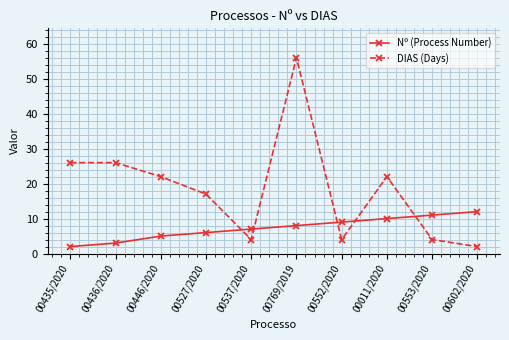

Which series has the largest total across all categories?

DIAS (Days)